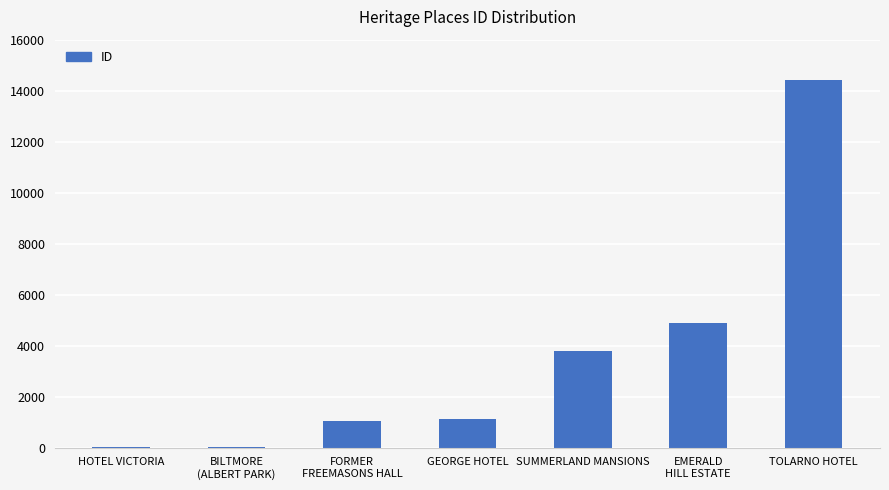

What is the sum of the values at HOTEL VICTORIA and FORMER
FREEMASONS HALL?

1054